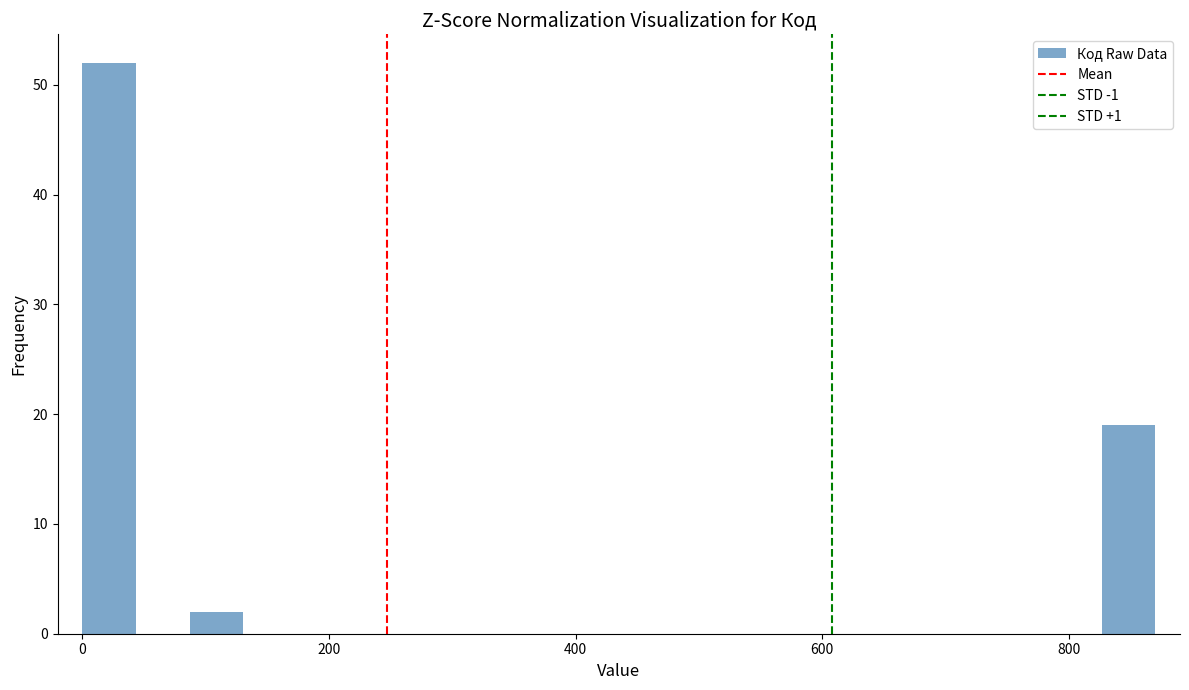

Read against the x-axis, roughly where is the centre of the tallest bar?

20